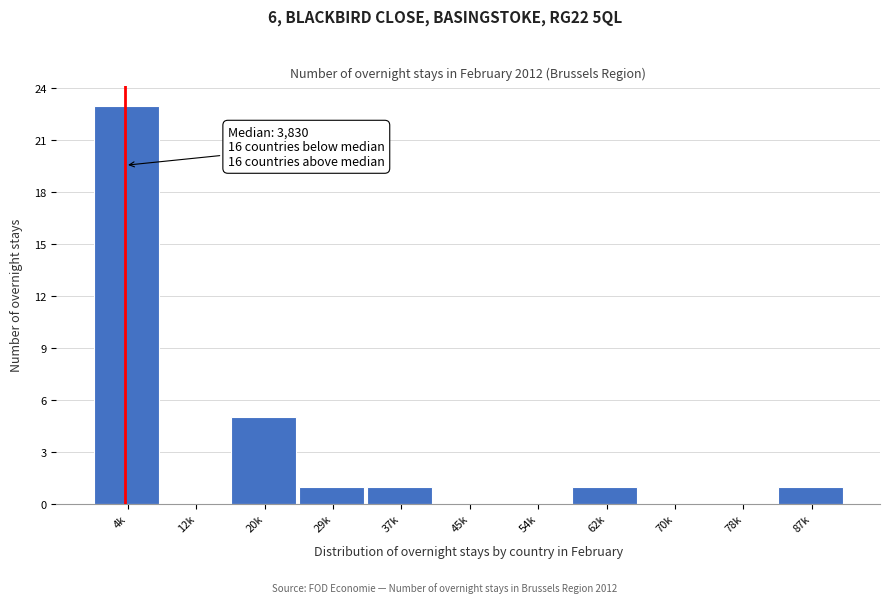

Reading left to right, list all the values displayed in this chart.

4k=23	12k=0	20k=5	29k=1	37k=1	45k=0	54k=0	62k=1	70k=0	78k=0	87k=1